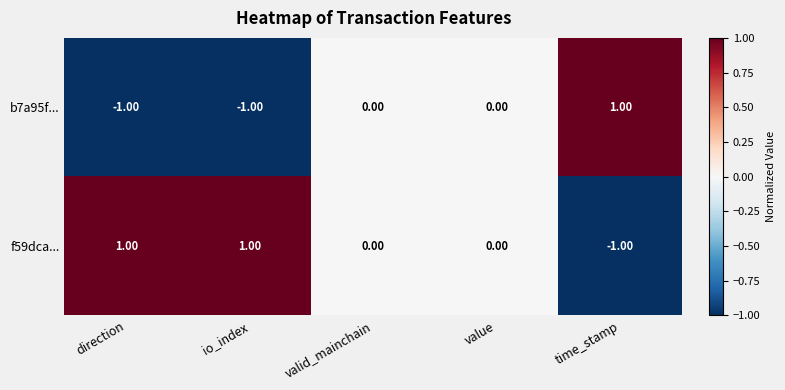

At which label does b7a95f... reach its peak?

time_stamp